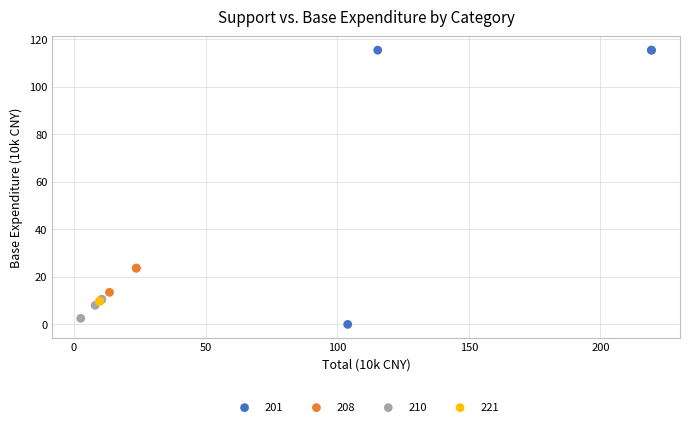

Which series contains the highest Y value?

201